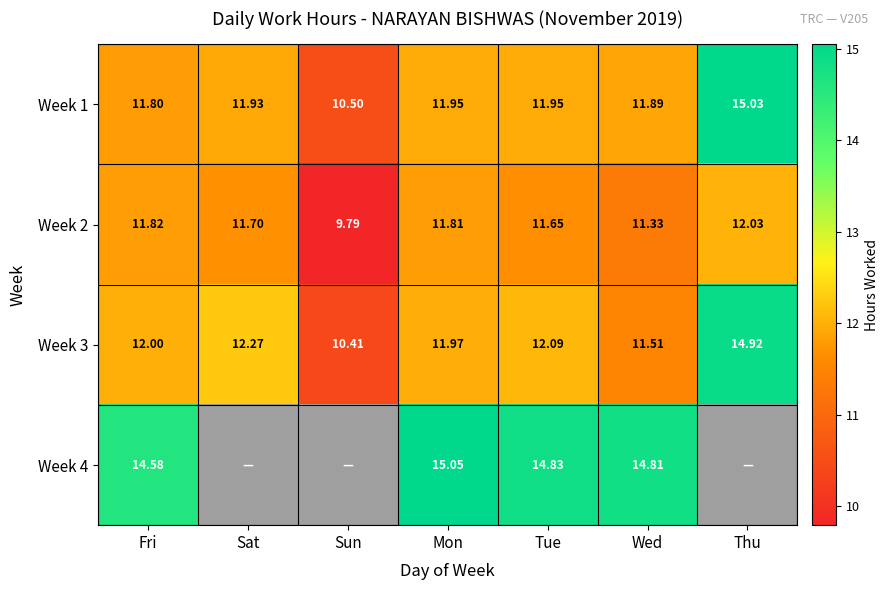

At which category is the sum across all series the highest?

Mon